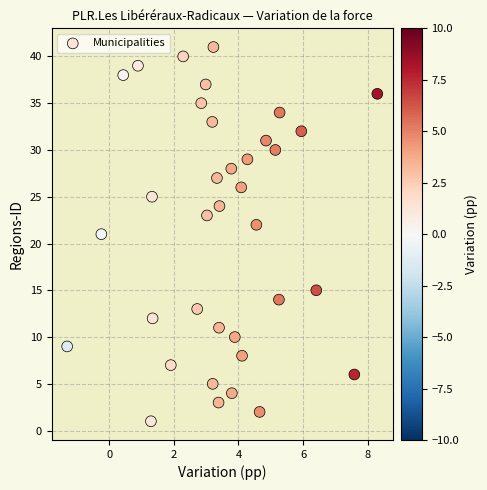

What is the range of Y values (max minus min)?

40